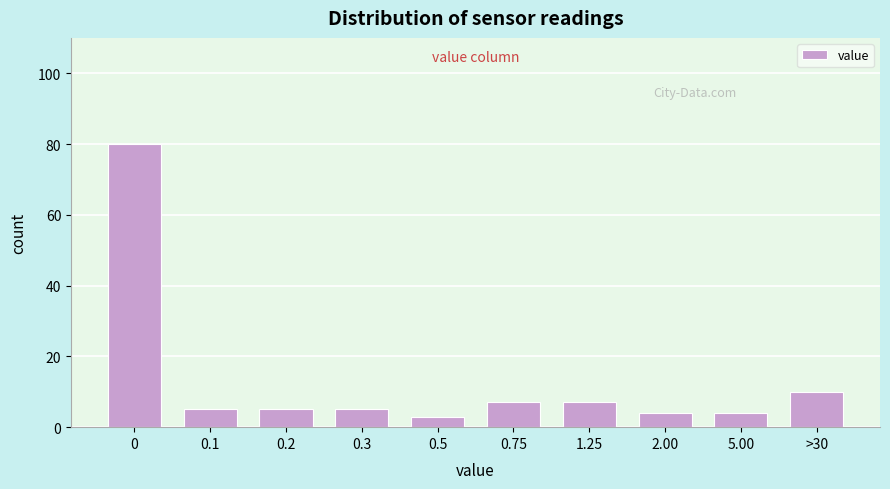

Reading right to left, extract all data points from this chart.

>30=10	5.00=4	2.00=4	1.25=7	0.75=7	0.5=3	0.3=5	0.2=5	0.1=5	0=80